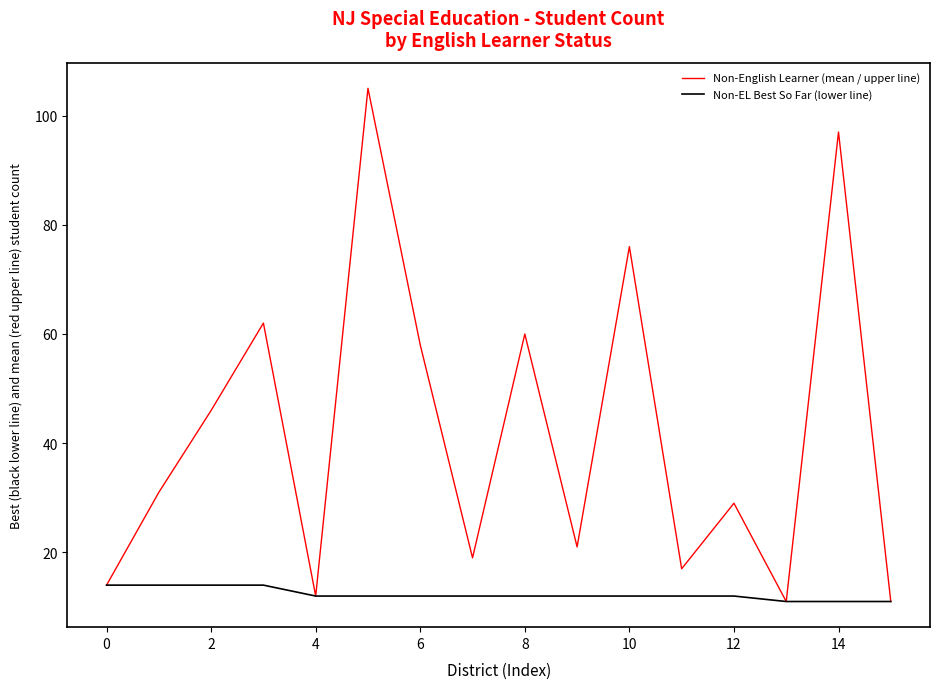

What is the difference between the second highest and second lowest values in the Non-English Learner (mean / upper line) series?

86